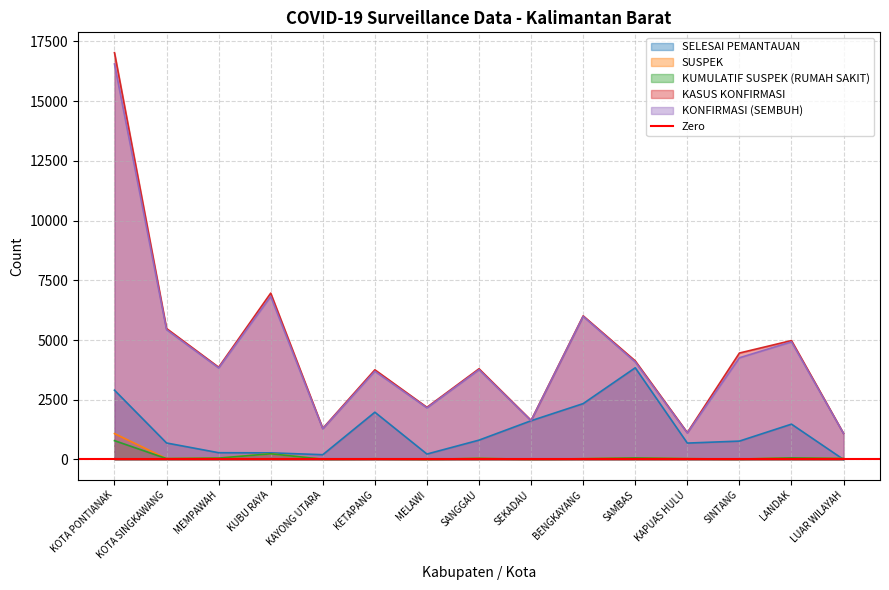

True or false: KONFIRMASI (SEMBUH) has a value of 1623 at SEKADAU.

True